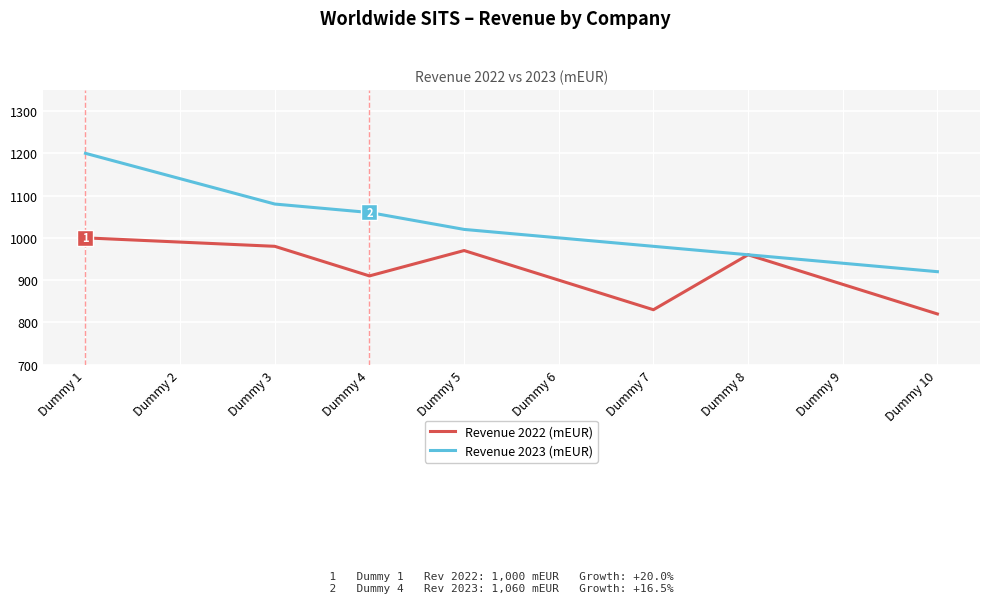

Is this an area chart (filled region under the line)?

No